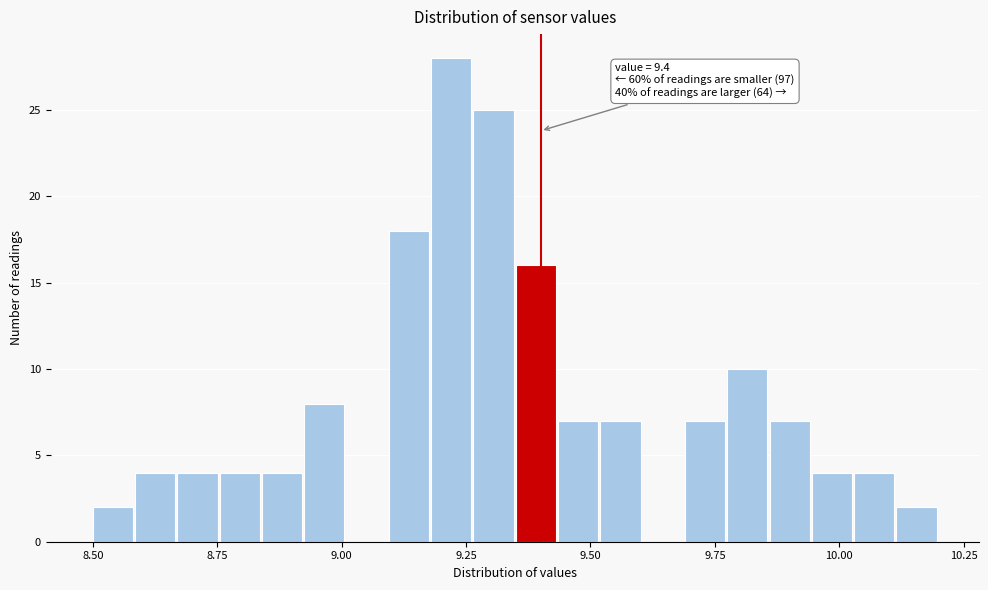

Read against the x-axis, roughly where is the centre of the tallest bar?

9.20